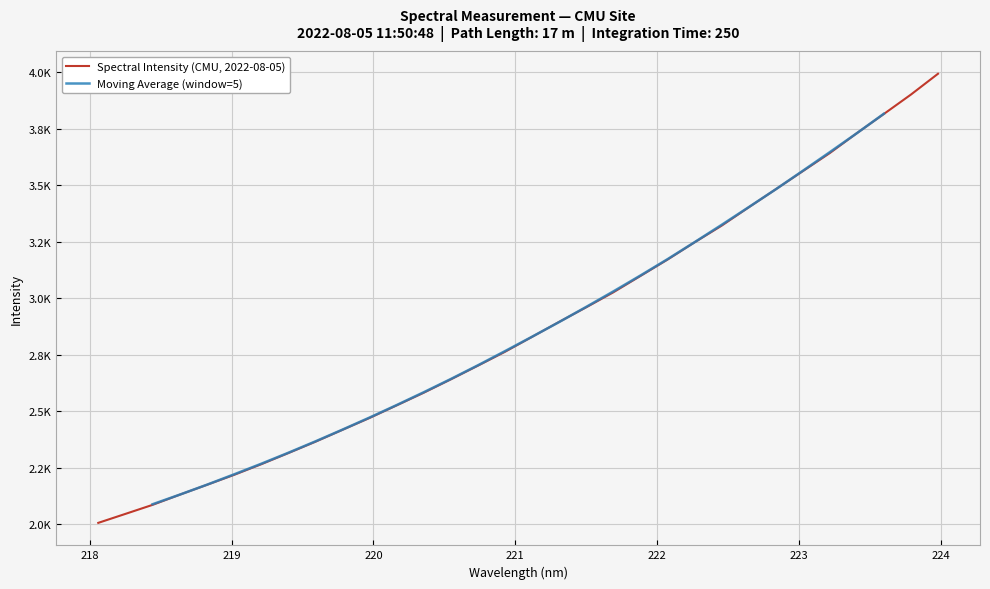

Is this an area chart (filled region under the line)?

No